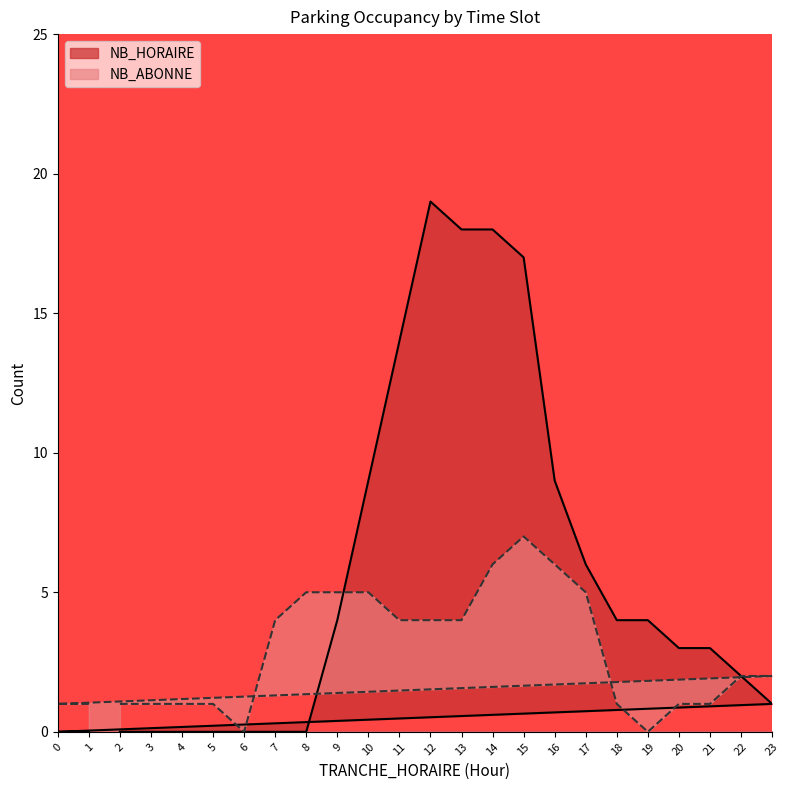

Does the chart display data point markers on the line(s)?

No